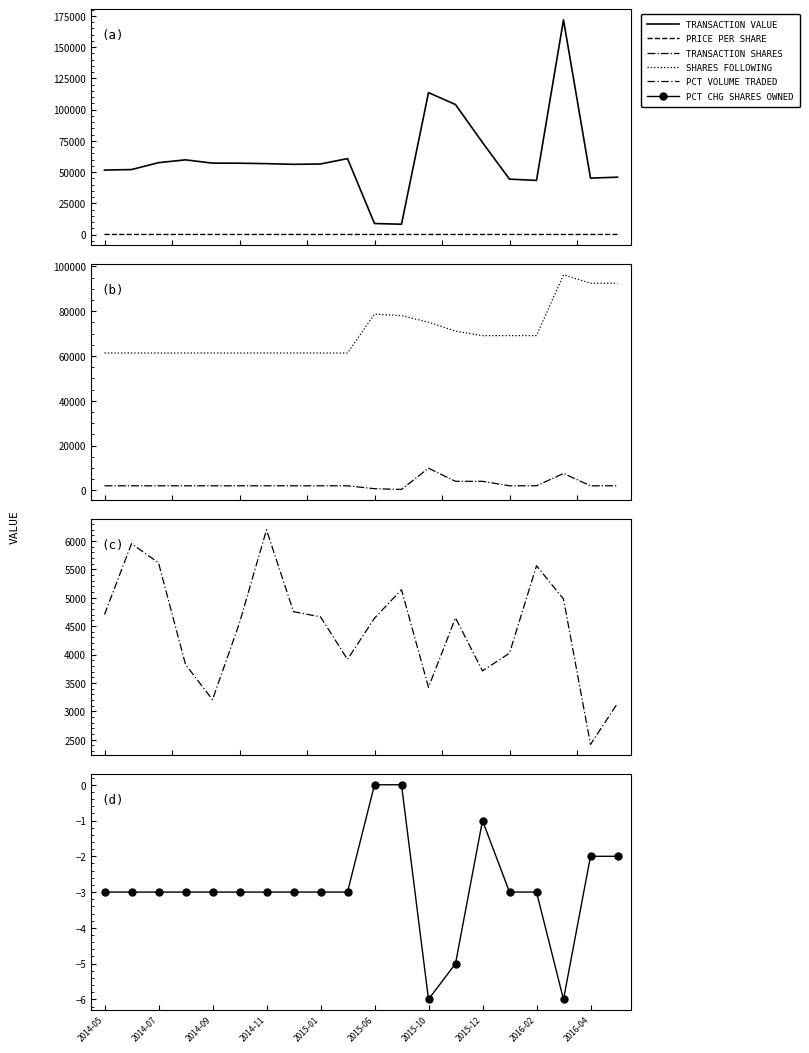

Is the value of transactionShares at 2015-10 greater than the value of sharesOwnedFollowingTransaction at 2015-12?

No